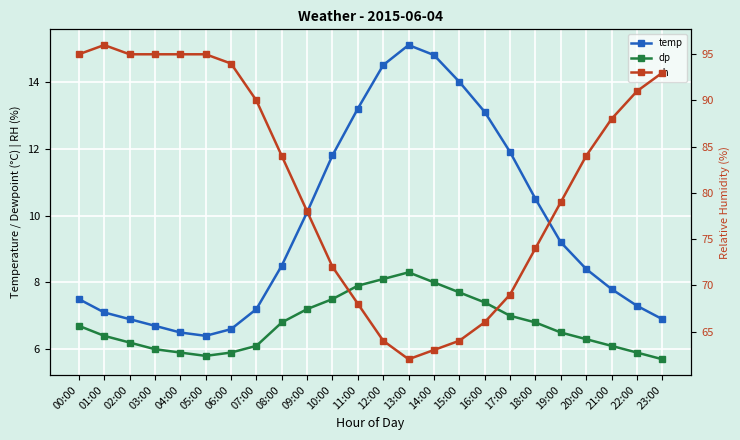

What is the average value of the rh series?

81.4